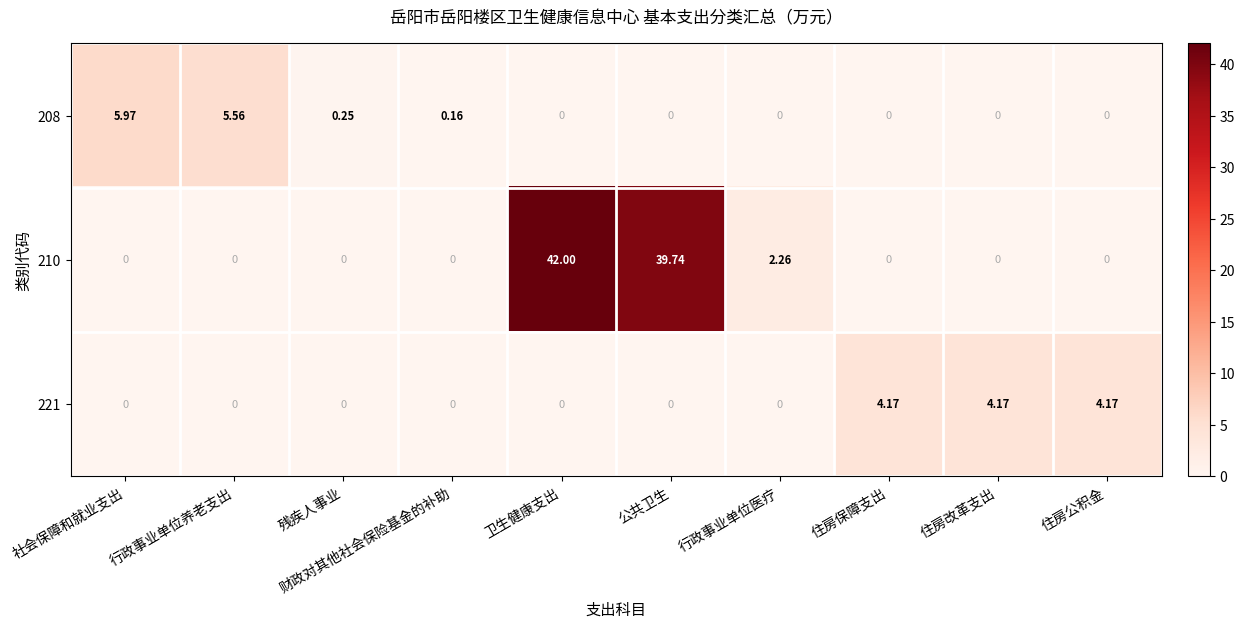

Which series has the largest total across all categories?

210